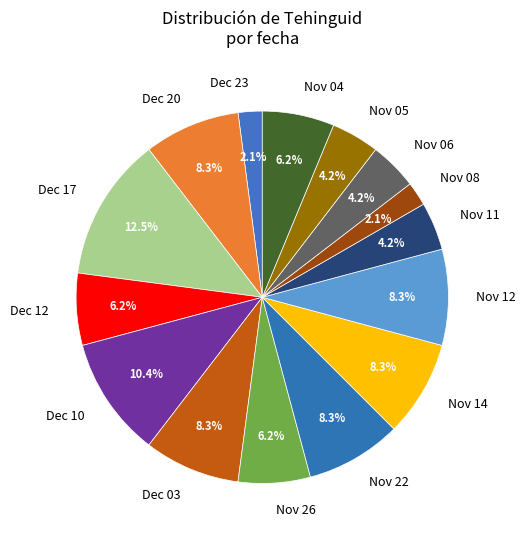

Which has a higher value, Dec 03 or Nov 05?

Dec 03